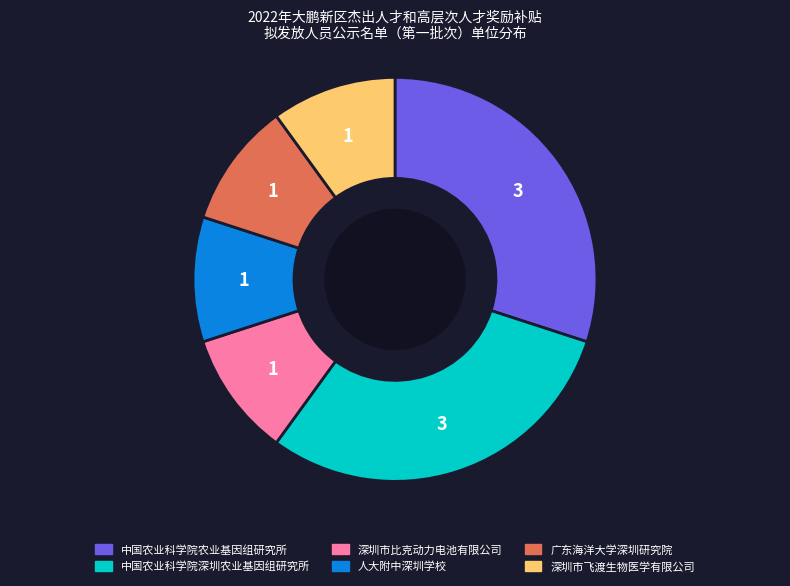

Approximately how many times larger is the value at 广东海洋大学深圳研究院 compared to 人大附中深圳学校?

1.0